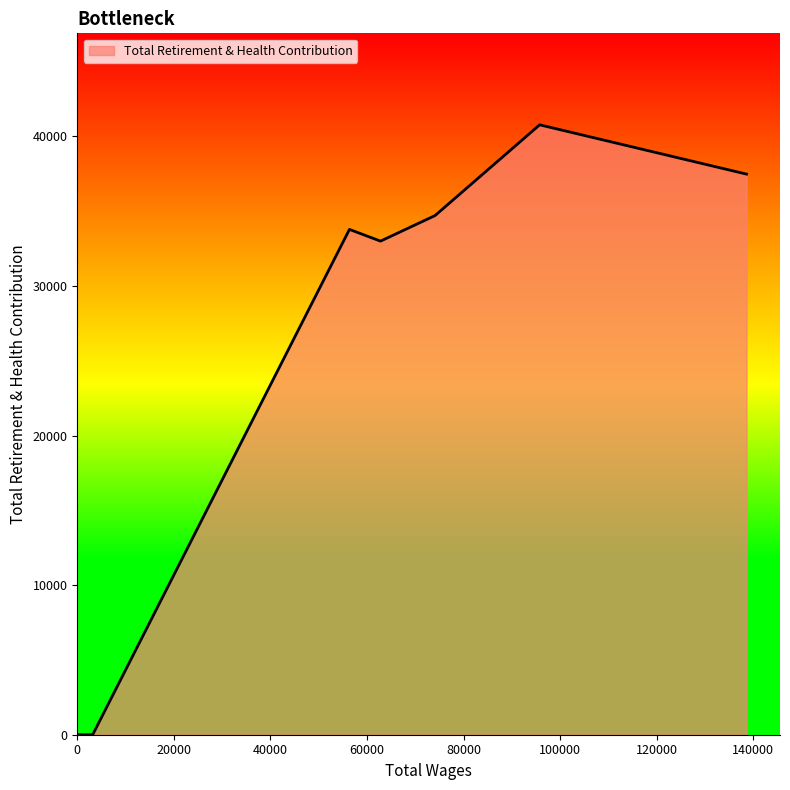

What is the maximum value shown in the chart?

40781